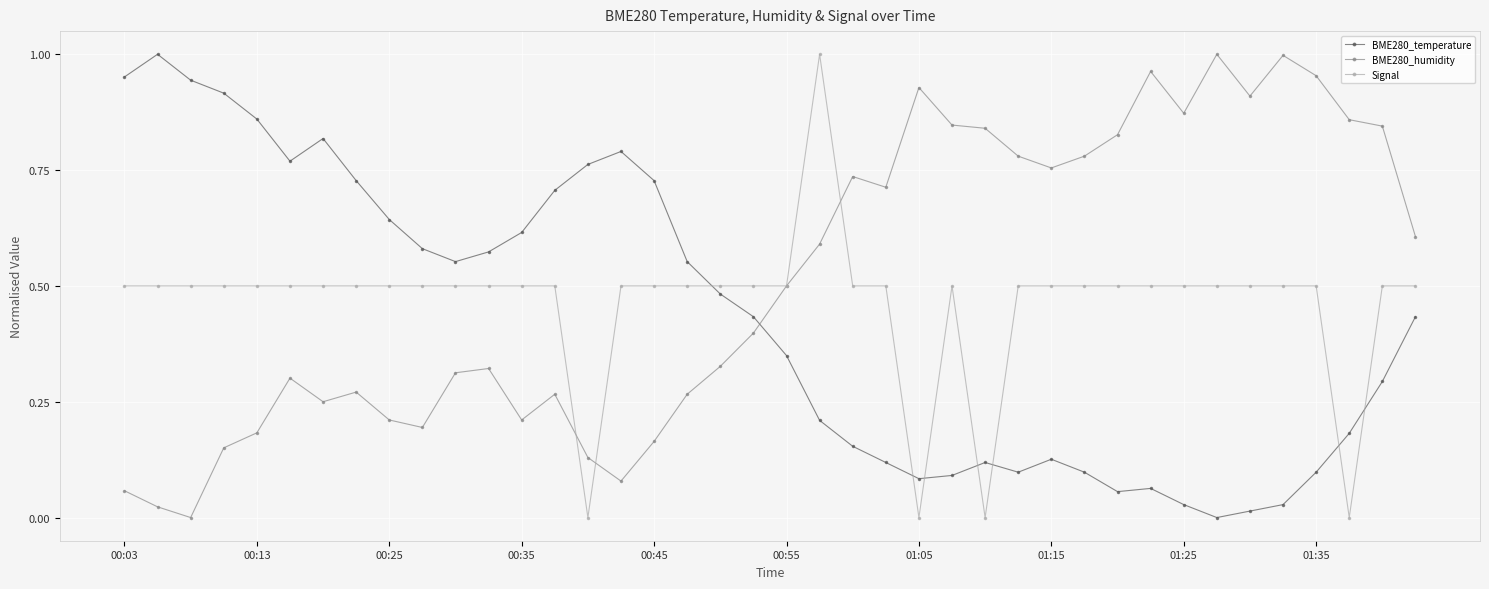

What is the sum of all BME280_temperature values?

17.0